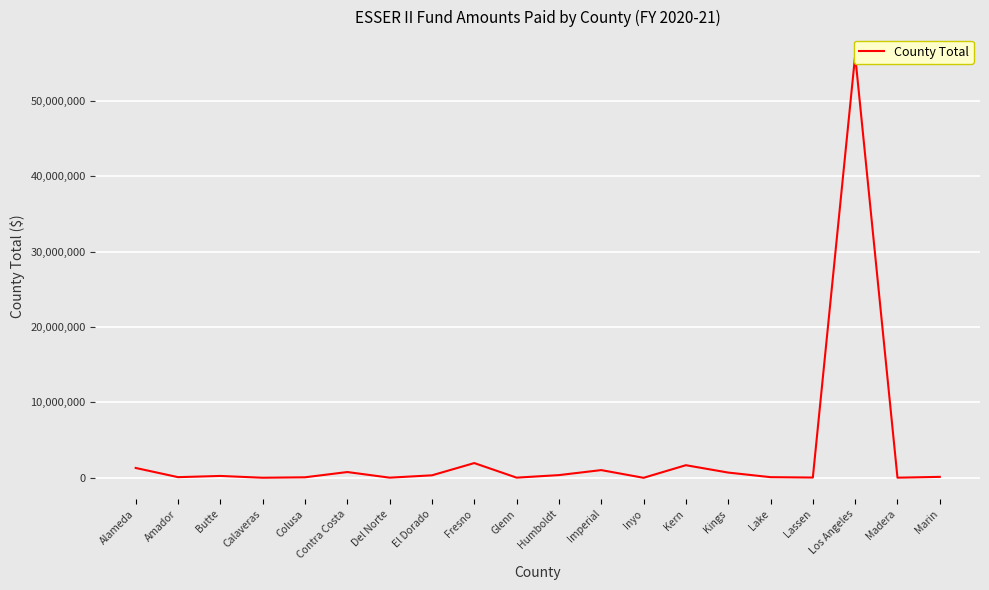

What is the sum of all values?

64876053